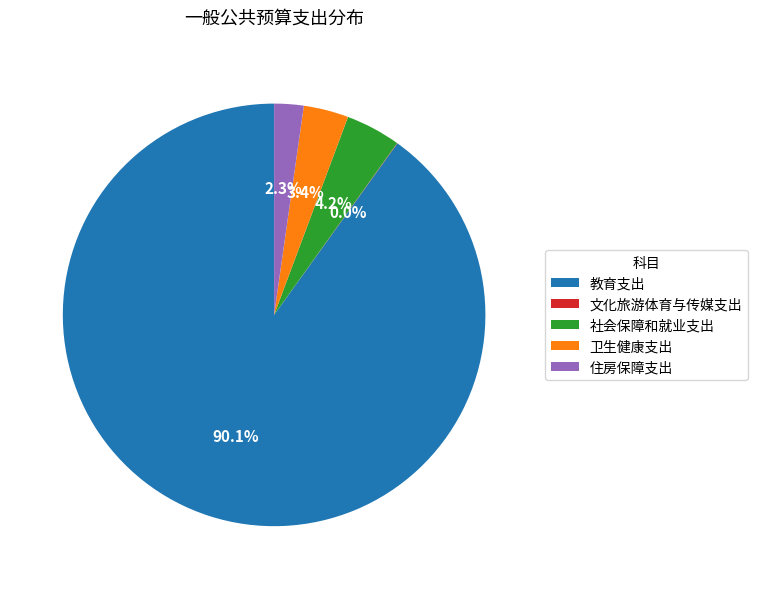

What percentage is NOT represented by 教育支出?

9.9%